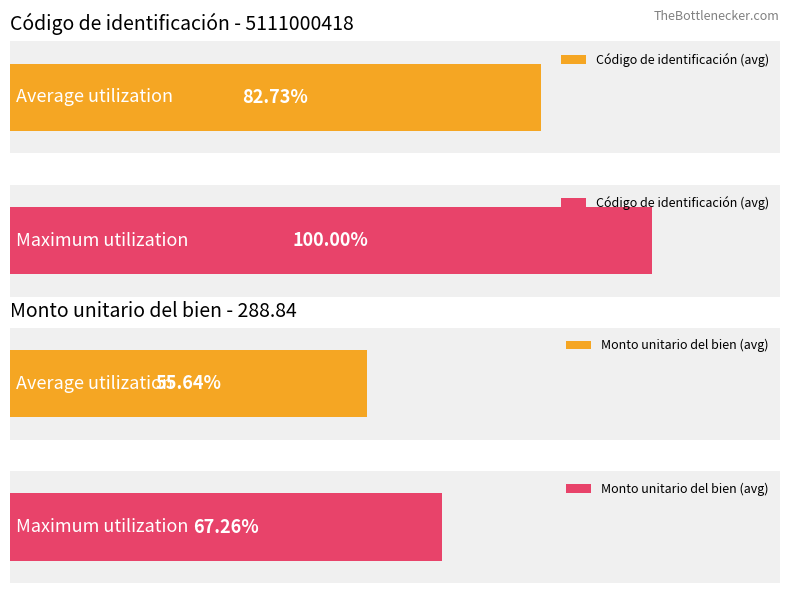

What are all the series names shown in the legend?

Código de identificación, Monto unitario del bien